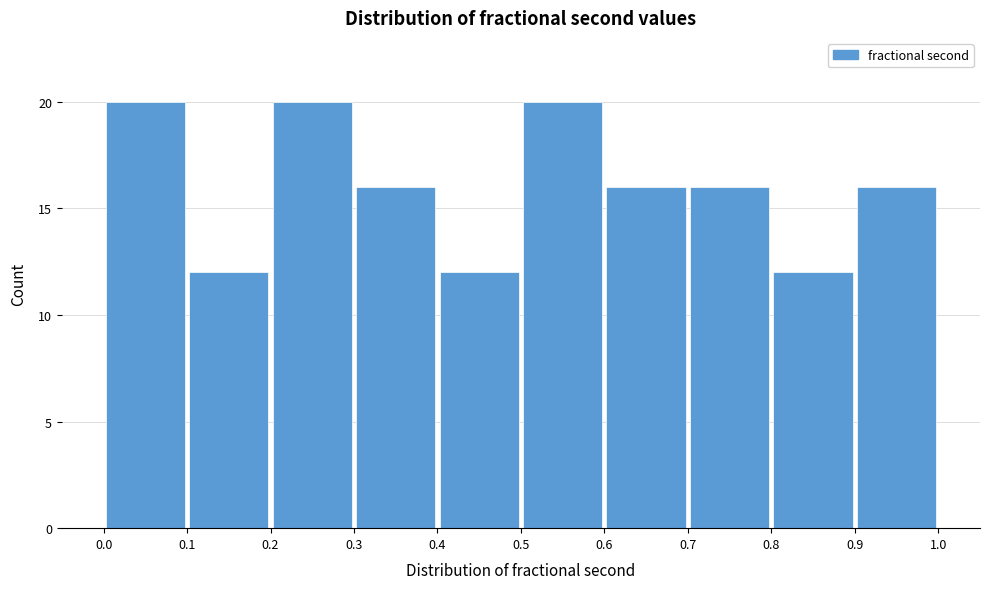

How tall is the bar that spans 0.0 to 0.1 on the x-axis? The values are not printed on the chart, so give them approximately, as read against the axis.

20